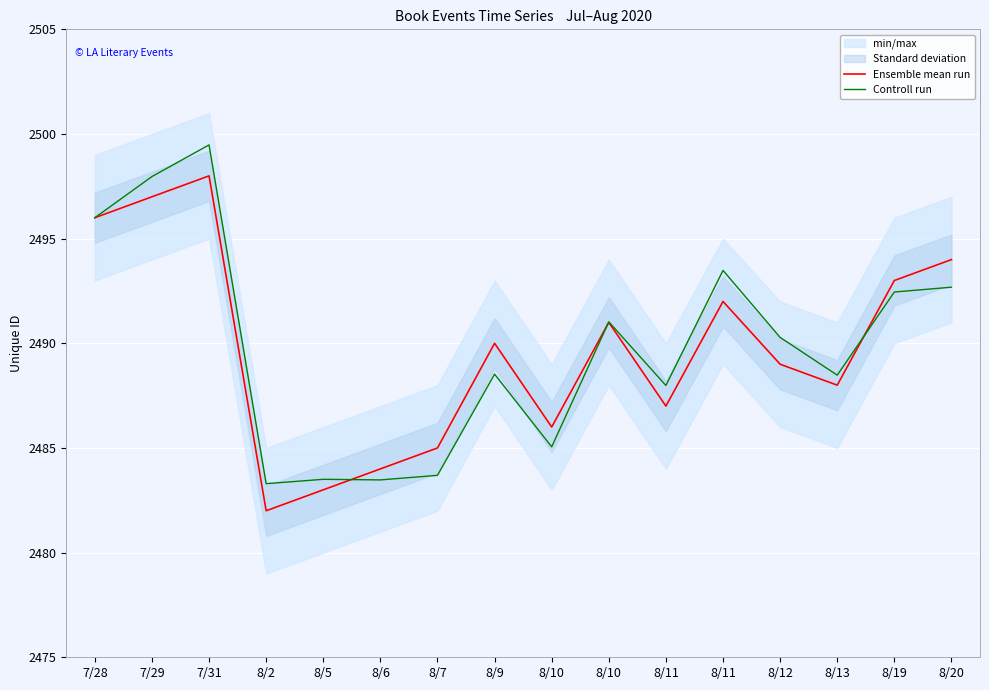

Where do Ensemble mean run and Controll run first cross each other?

8/5 and 8/6